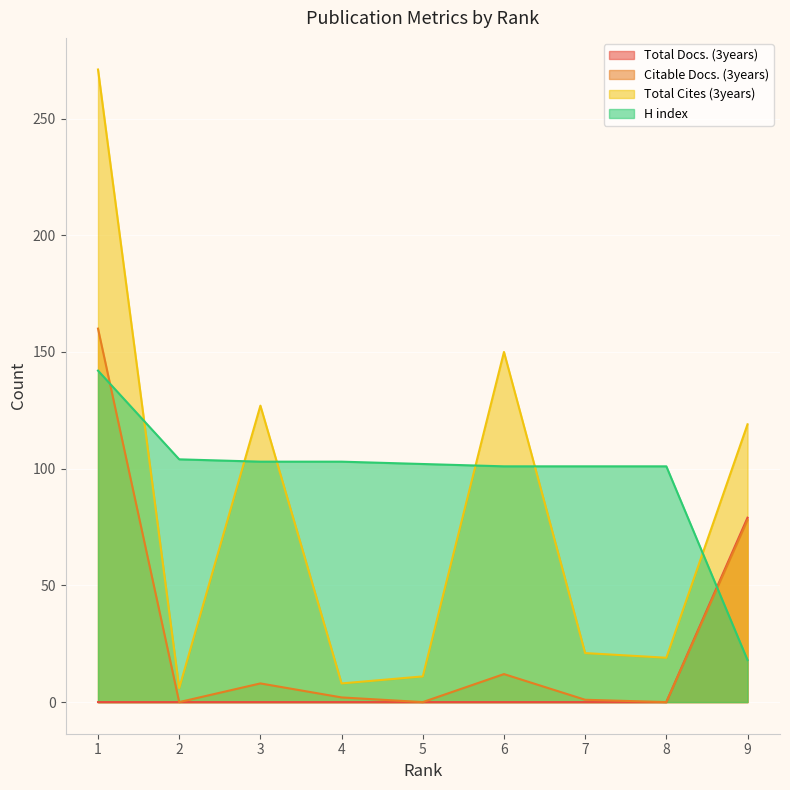

What is the sum of all H index values?

875